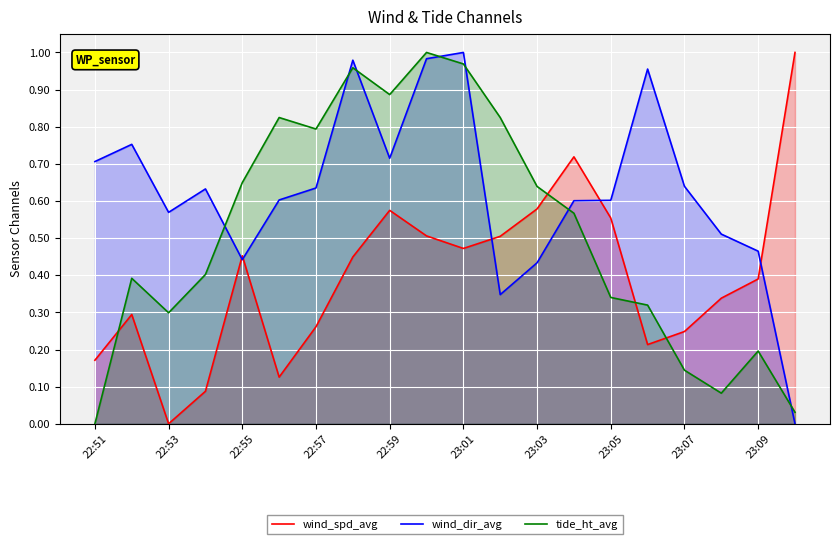

Rank the series at 23:07 from lowest to highest value.

tide_ht_avg, wind_spd_avg, wind_dir_avg